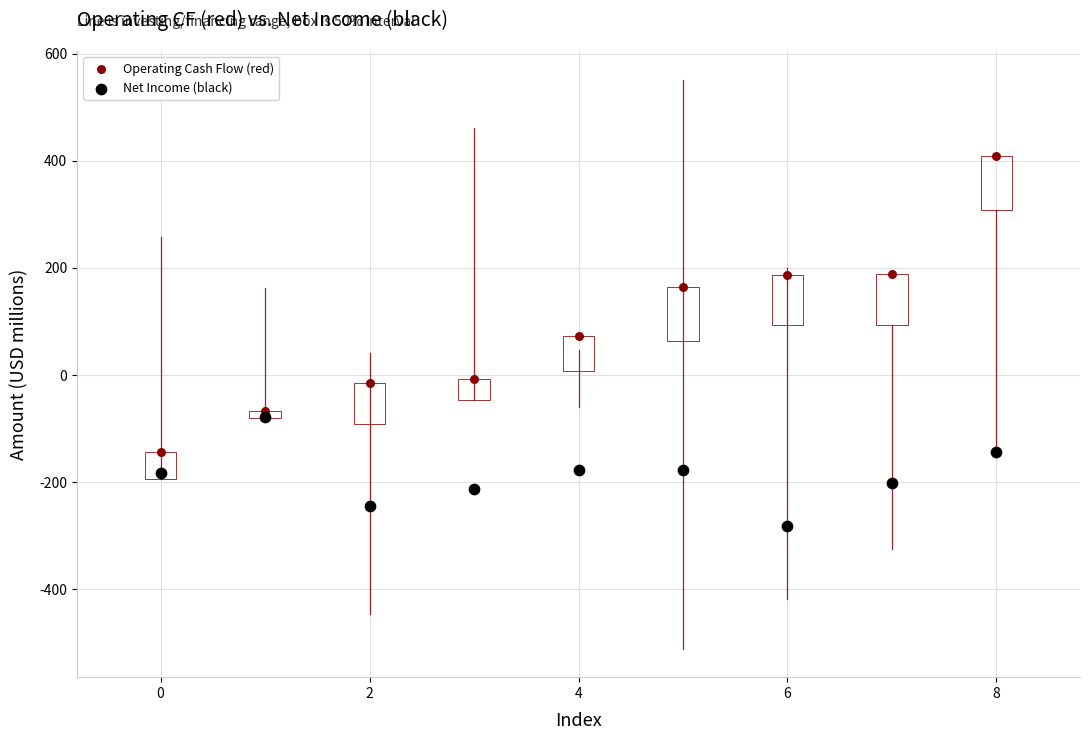

Which series reaches the minimum Y coordinate?

Net Income (black)